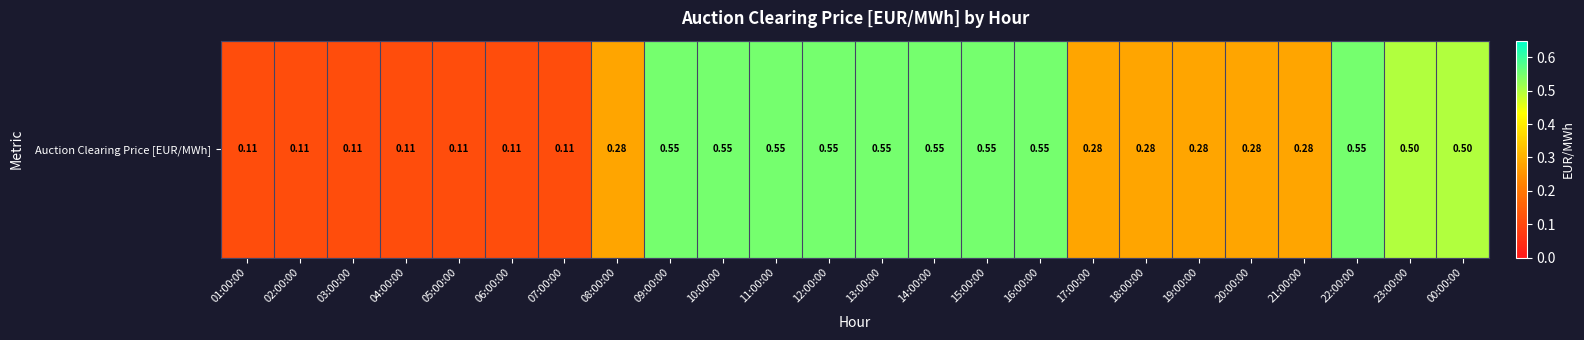

Is it true that the value at 22:00:00 is 0.6?

True